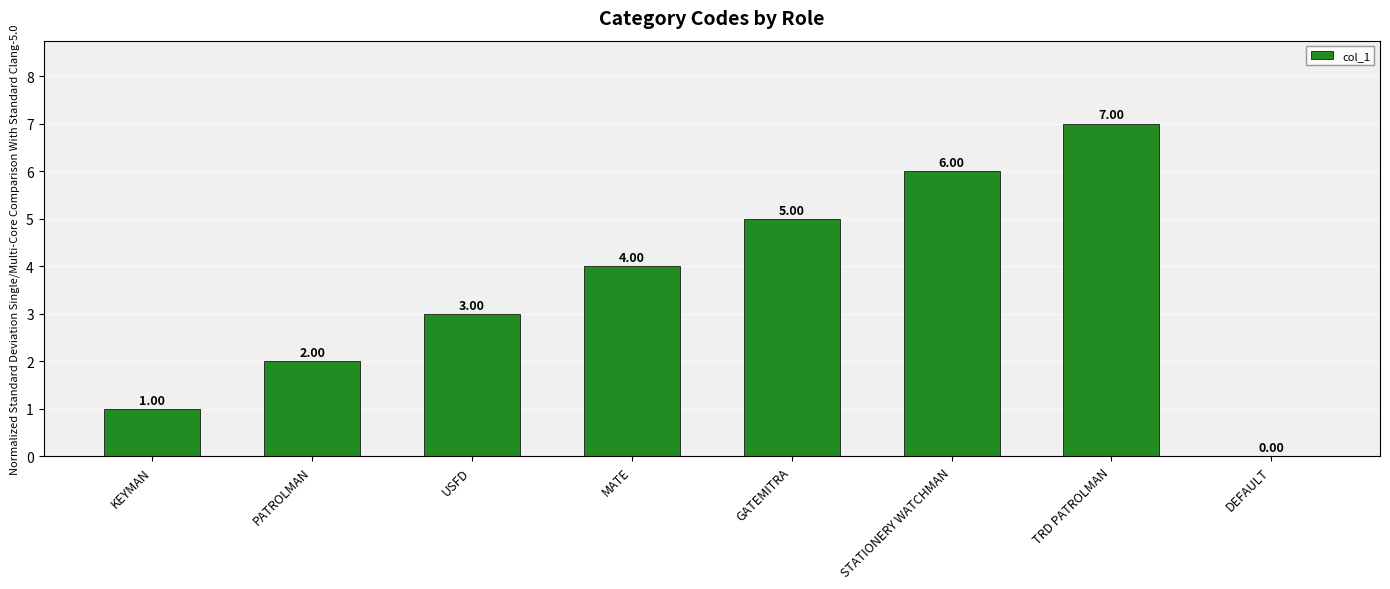

Reading left to right, list all the values displayed in this chart.

1	2	3	4	5	6	7	0